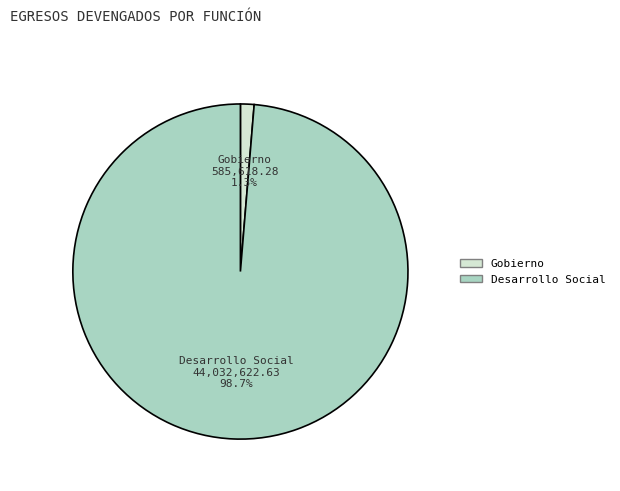

To the nearest percent, what is the difference between the largest and smallest slice percentages?

97%